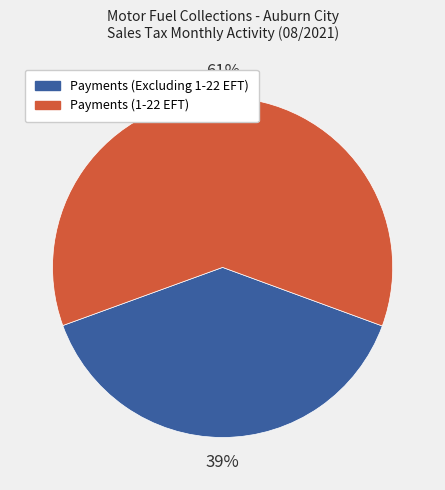

Between Payments (Excluding 1-22 EFT) and Payments (1-22 EFT), which is larger?

Payments (1-22 EFT)